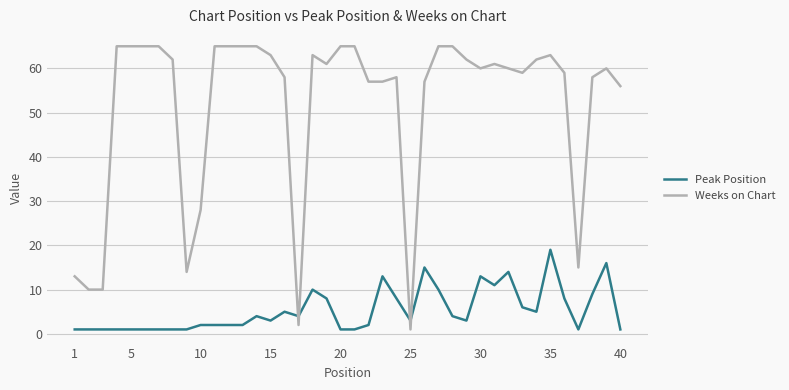

Which series ends up on top after the final intersection of Peak Position and Weeks on Chart?

Weeks on Chart